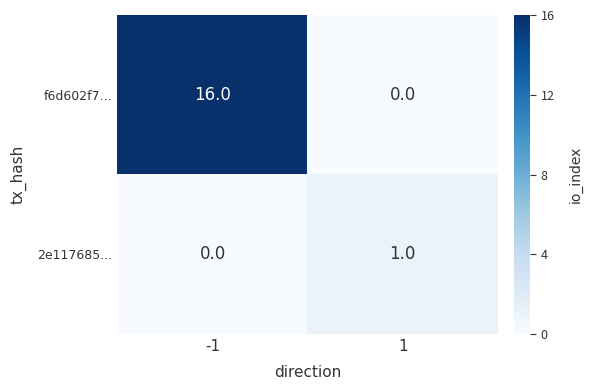

Rank the series at -1 from lowest to highest value.

2e117685..., f6d602f7...